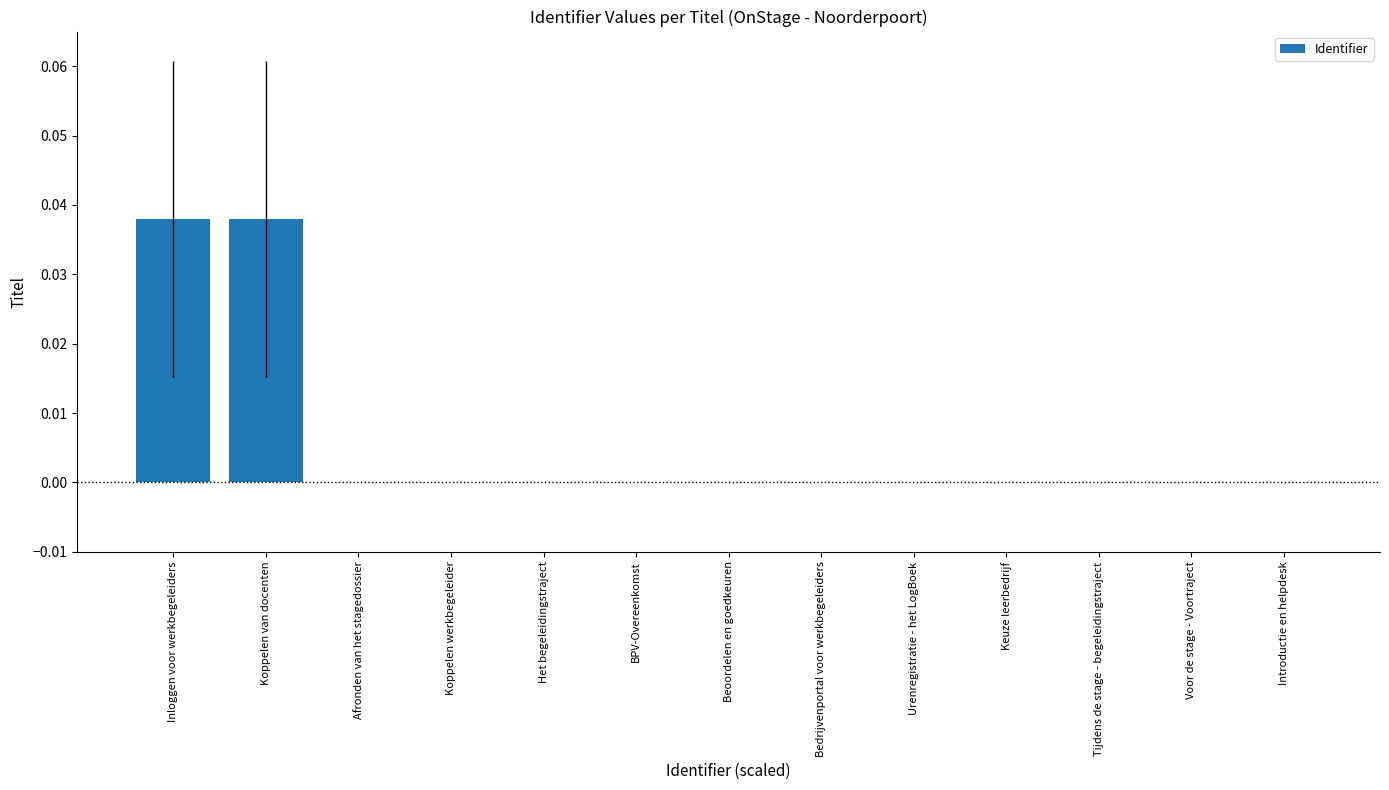

Is it true that the value at Keuze leerbedrijf is 0.0?

True